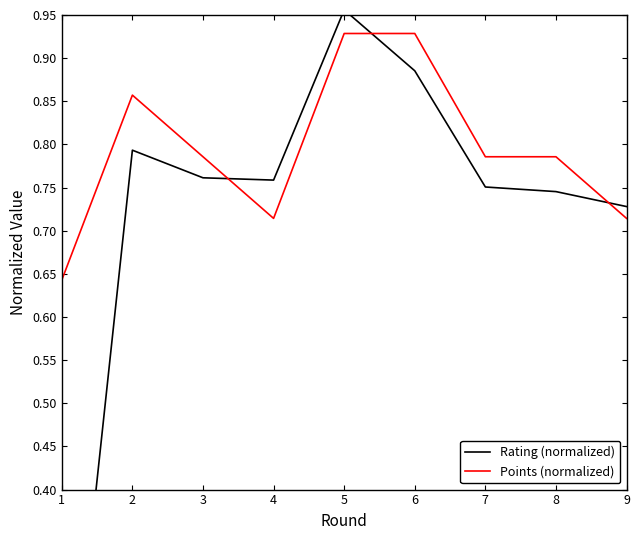

Where is Rating (normalized) nearest to the value 0?

1